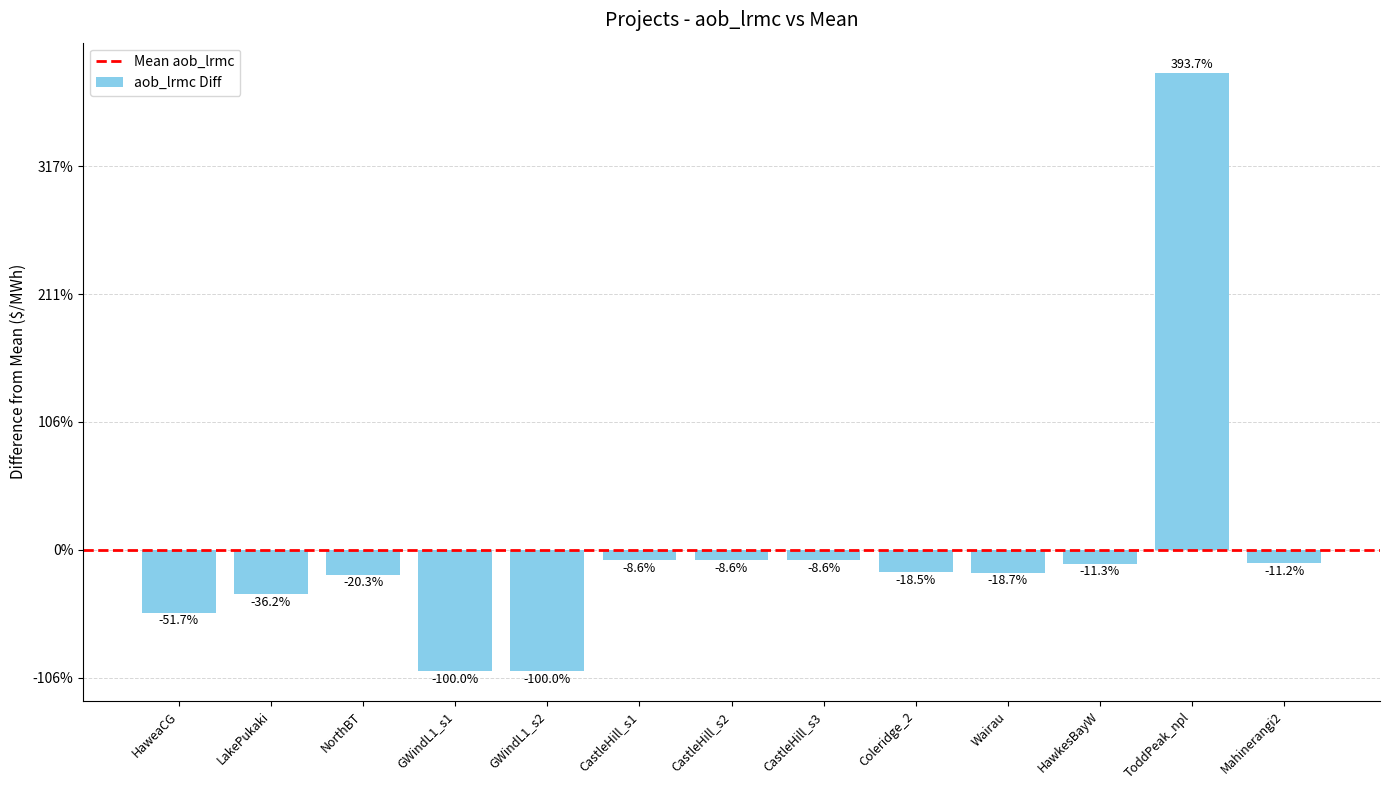

Reading left to right, what are all the values shown in this chart?

HaweaCG=-49.0	LakePukaki=-34.3	NorthBT=-19.3	GWindL1_s1=-94.8	GWindL1_s2=-94.8	CastleHill_s1=-8.1	CastleHill_s2=-8.1	CastleHill_s3=-8.1	Coleridge_2=-17.5	Wairau=-17.7	HawkesBayW=-10.7	ToddPeak_npl=373.2	Mahinerangi2=-10.6